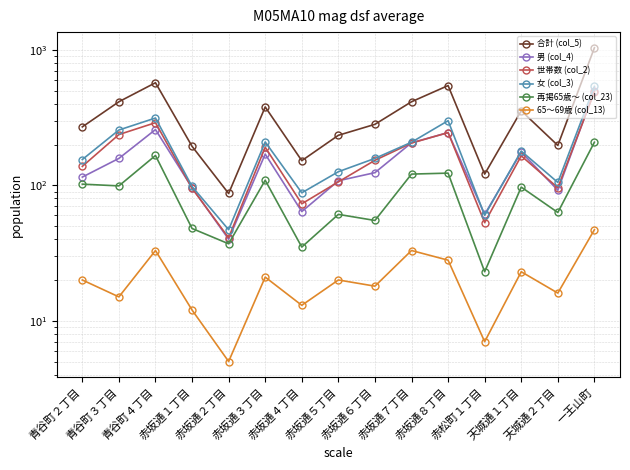

Is it true that 女 (col_3) equals 537 at 一王山町?

True